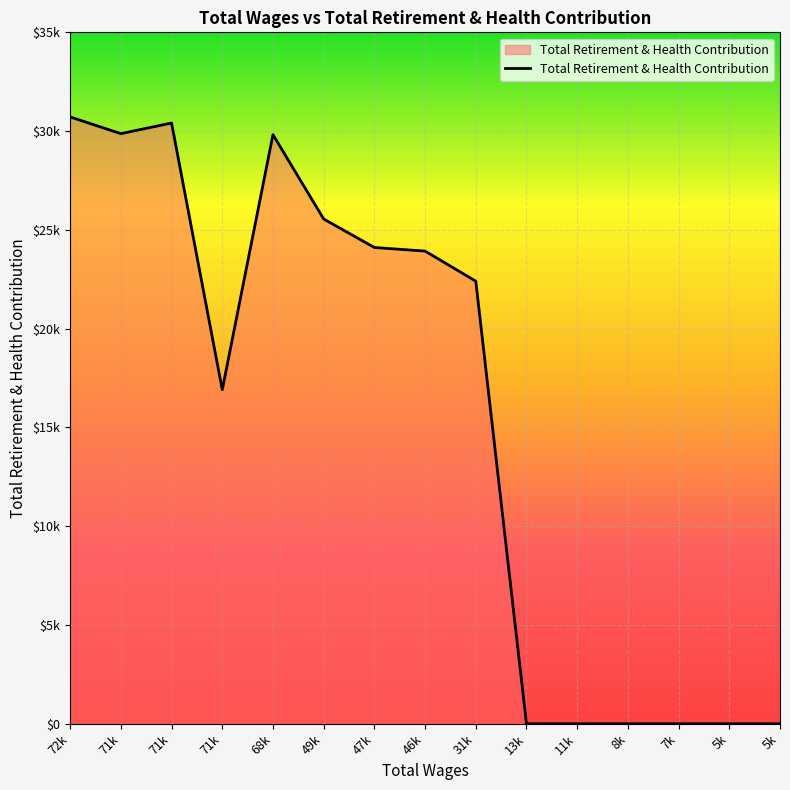

Is this an area chart (filled region under the line)?

Yes